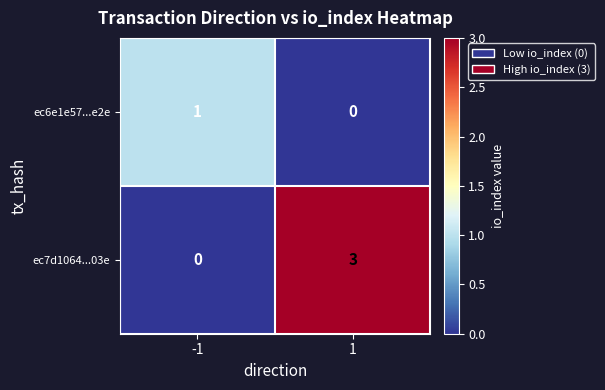

What is the sum of the ec7d1064...03e values at 1 and -1?

3